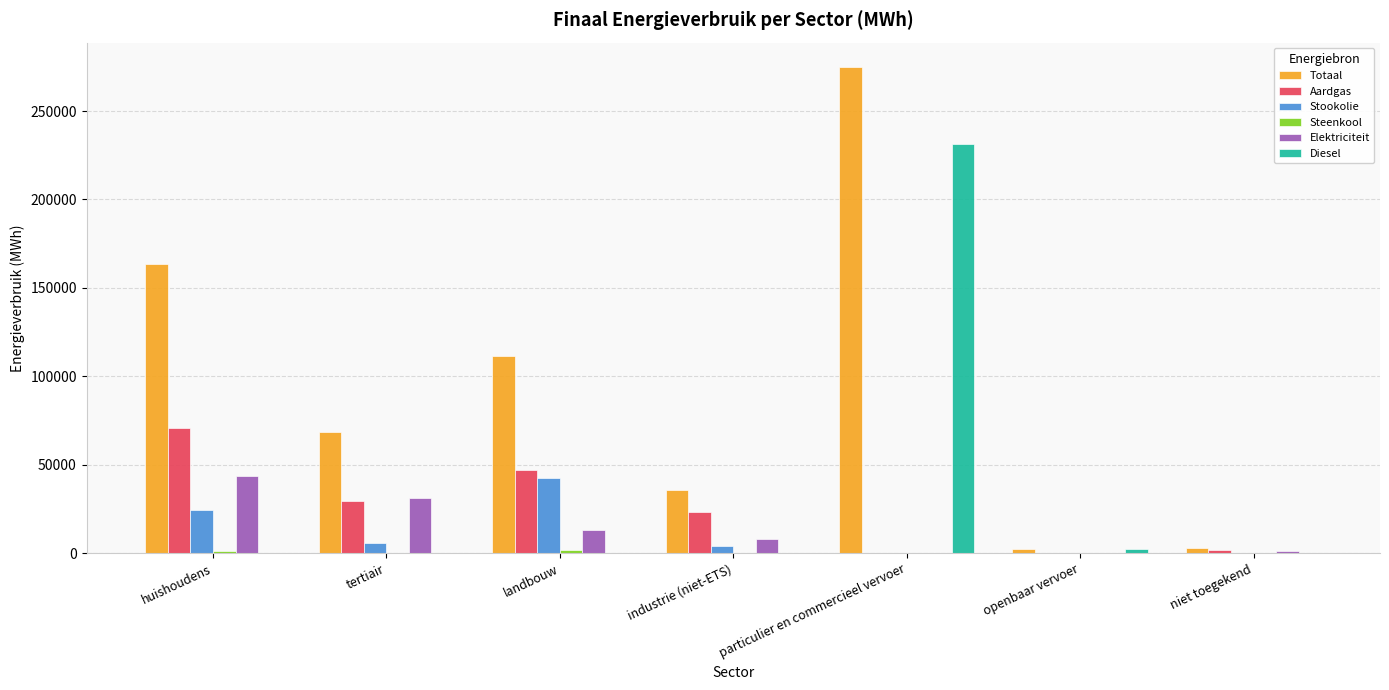

Which series has the largest total across all categories?

Totaal